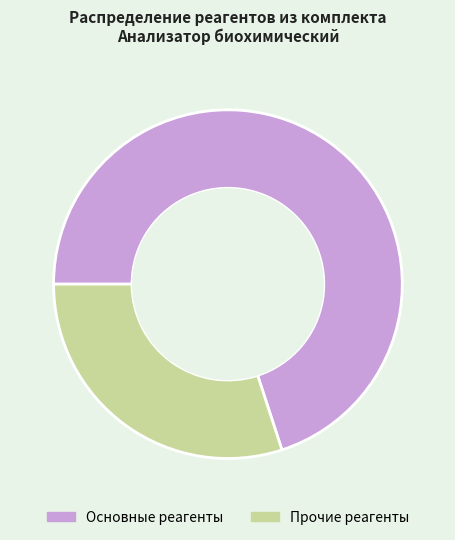

Does any single category account for the majority?

Yes